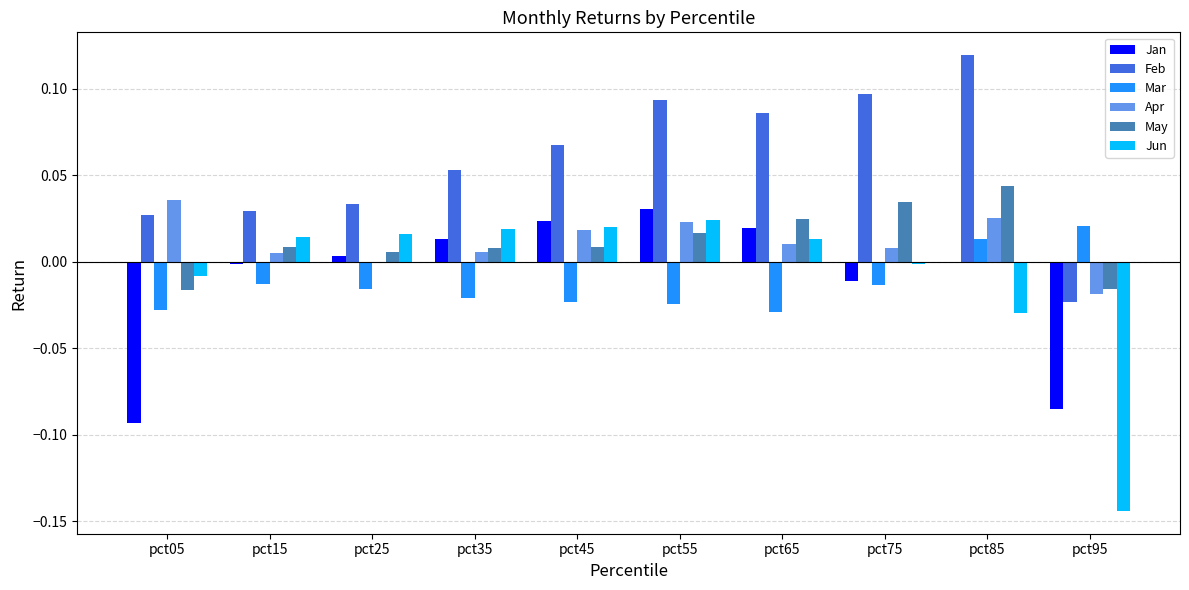

How many categories are shown in the chart?

10